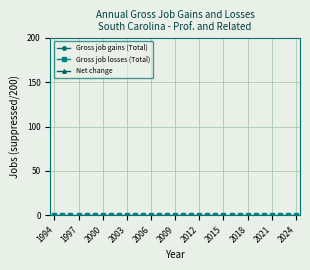

Which series changed the most between 2021 and 25?

Gross job losses (Total)